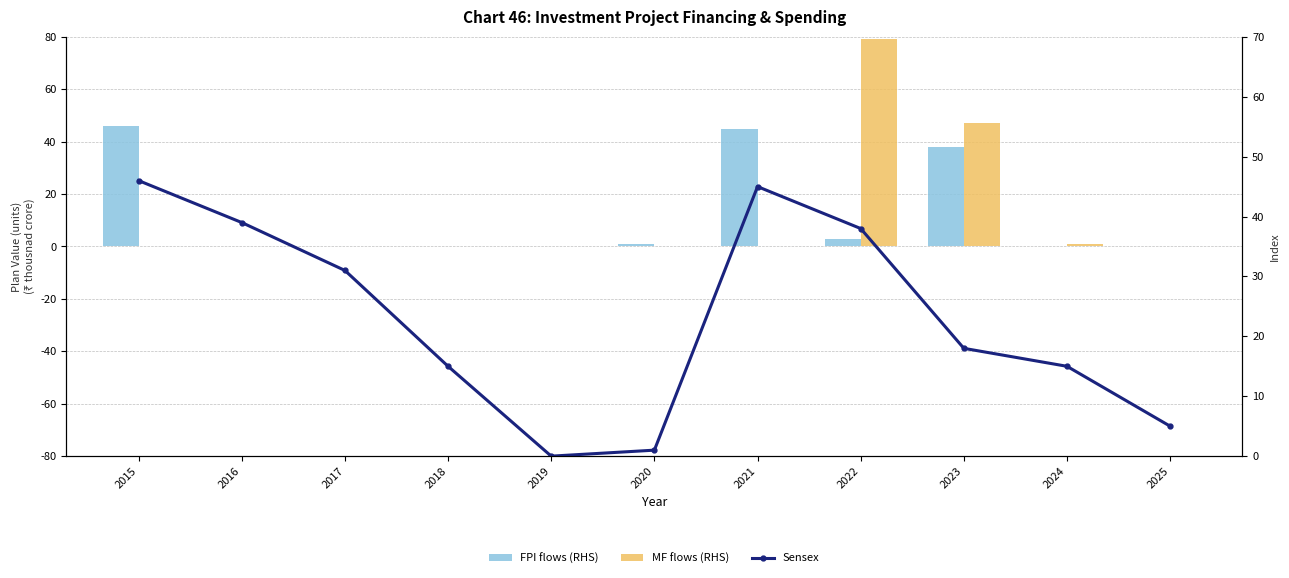

The value of FPI flows (RHS) at 2015 is 46. True or false?

True